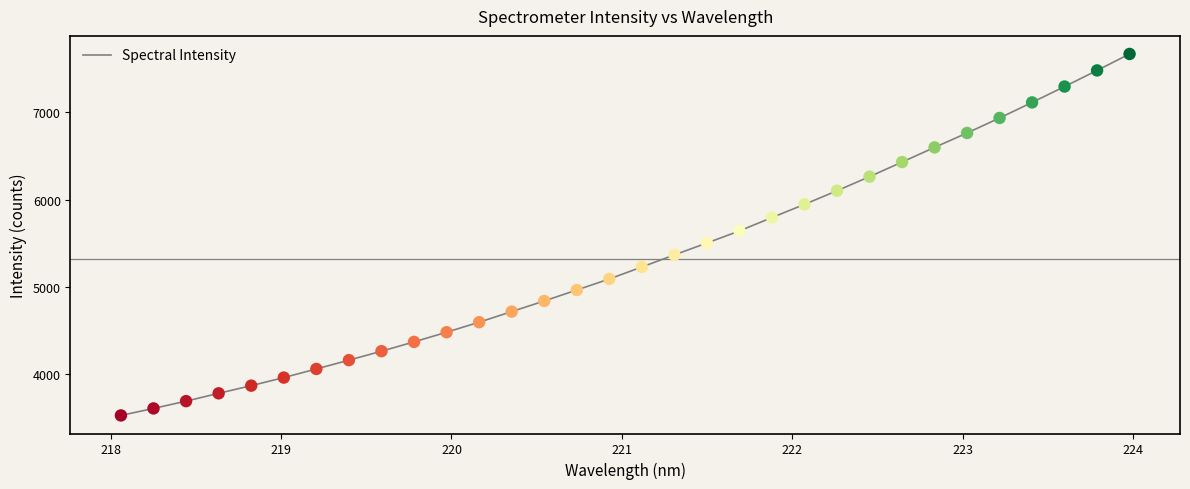

What is the greatest value displayed?

7668.4